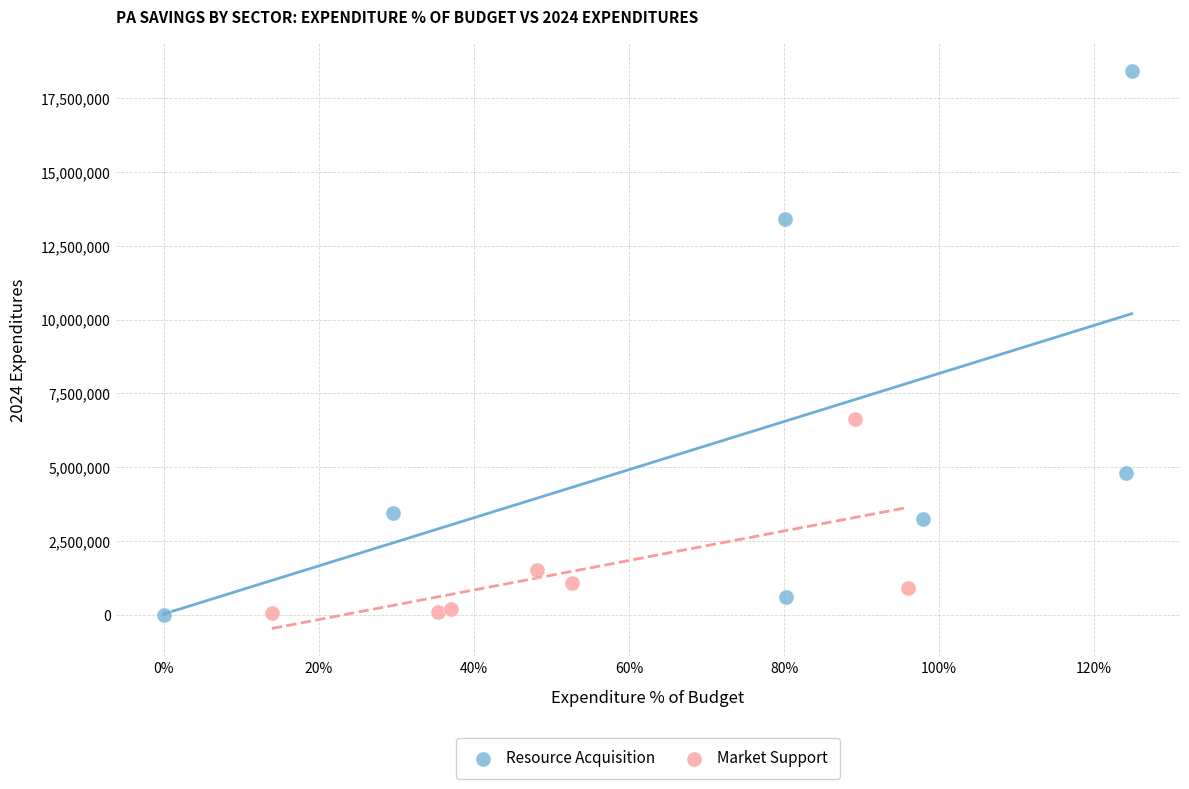

Which series contains the highest Y value?

Resource Acquisition